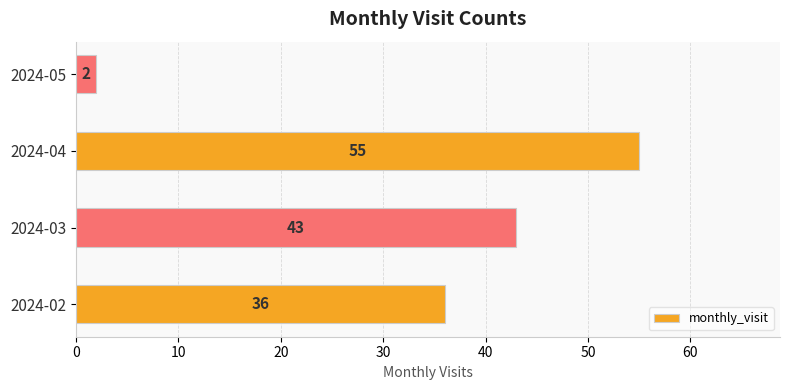

Count the values in the range 36 to 55.

3